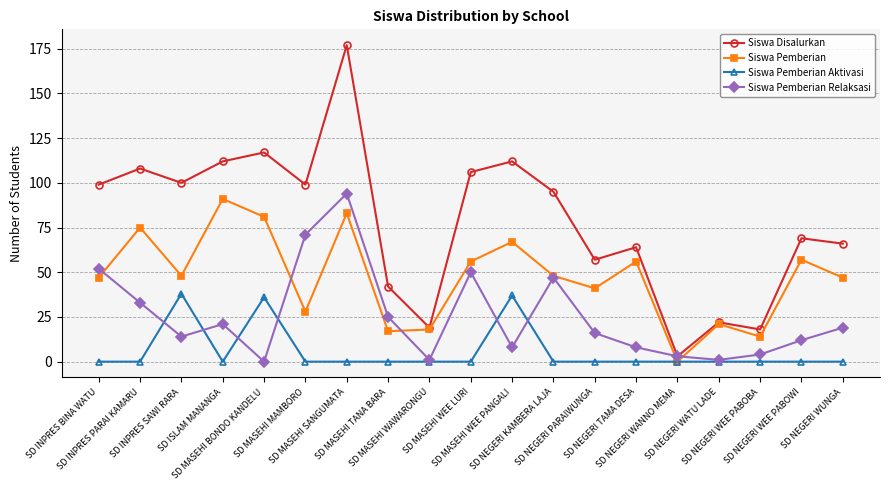

What is the sum of all Siswa Pemberian Aktivasi values?

111